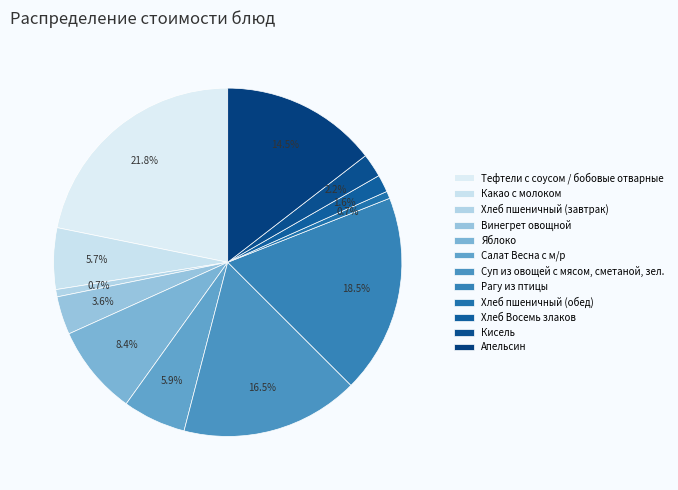

What portion of the pie excludes Суп из овощей с мясом, сметаной, зел.?

83.5%